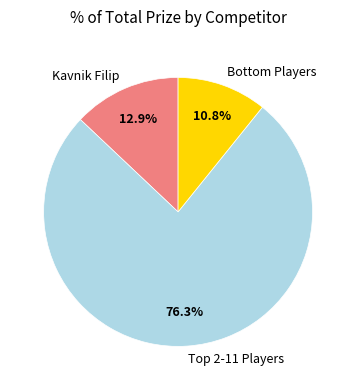

Which slice is the smallest?

Bottom Players